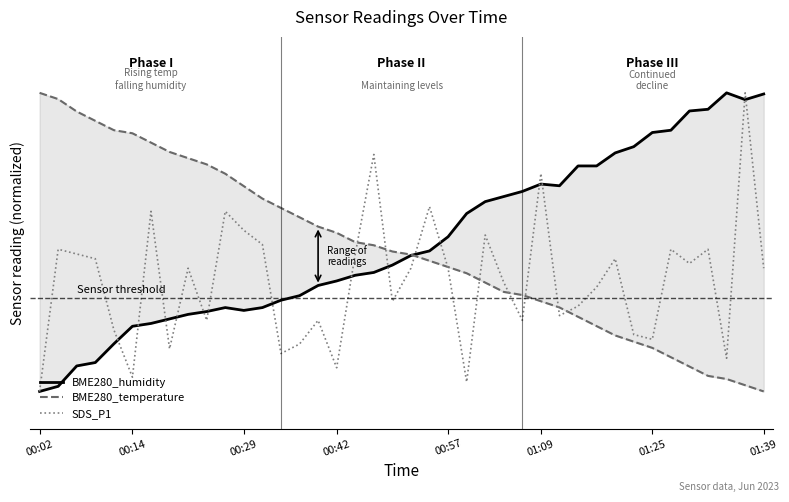

The BME280_temperature series shows 45.0 at 21. True or false?

True